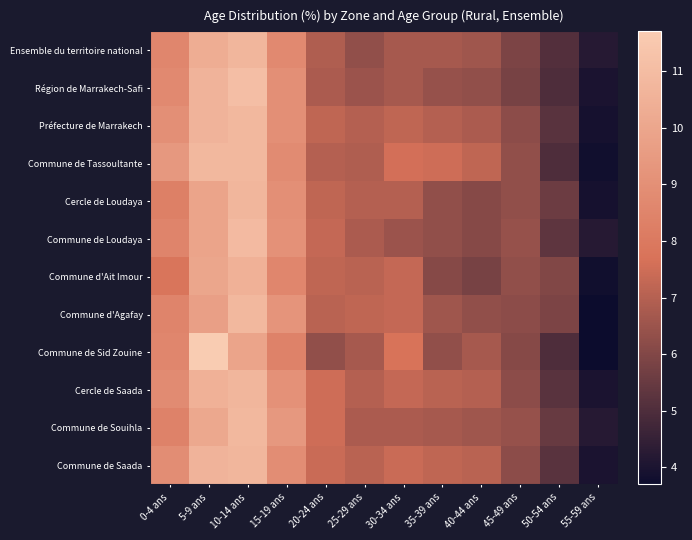

What is the difference between the highest and lowest values at 5-9 ans?

2.0